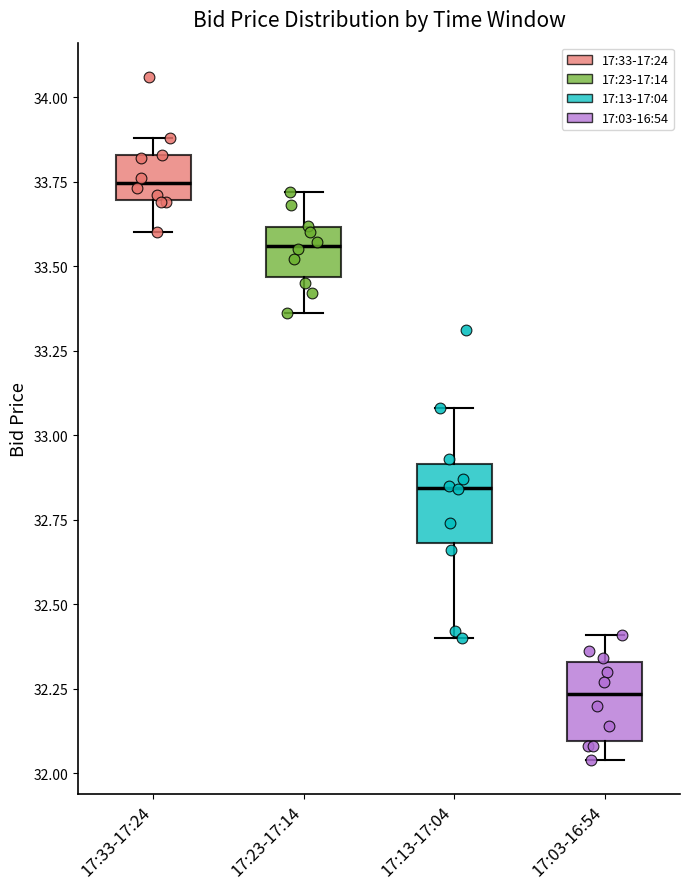

Where does the lower whisker of the box for 17:23-17:14 end on the y-axis? The values are not printed on the chart, so give them approximately, as read against the axis.

33.35